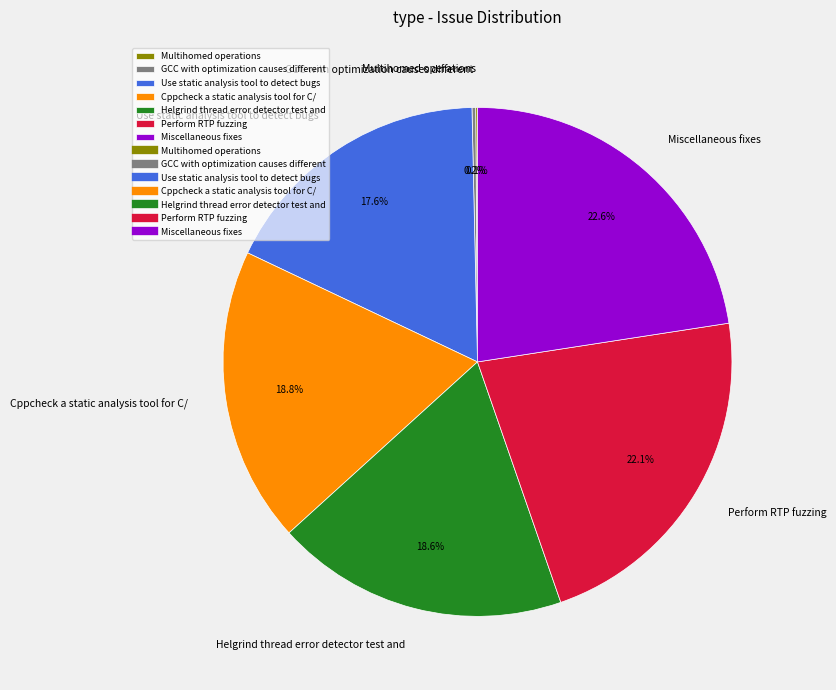

Combined, do Cppcheck a static analysis tool for C/ and Perform RTP fuzzing account for over 50%?

No